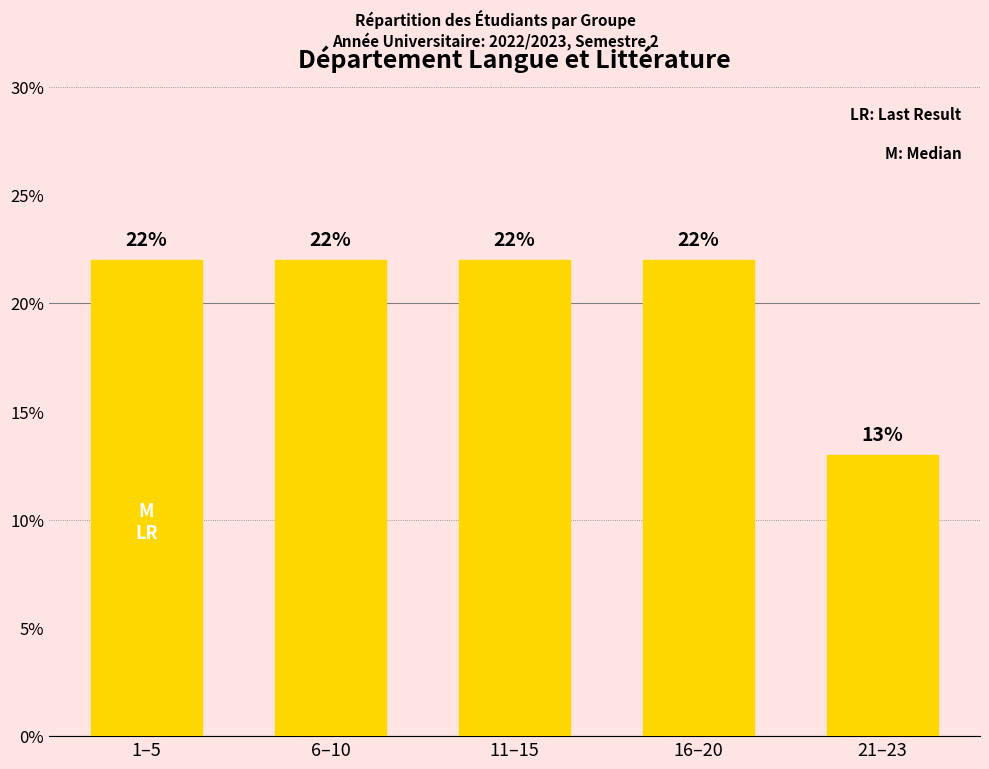

What is the value of the 1st bar from the left?

22